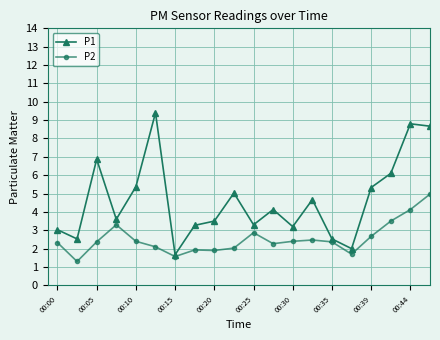

Which series has the largest total across all categories?

P1